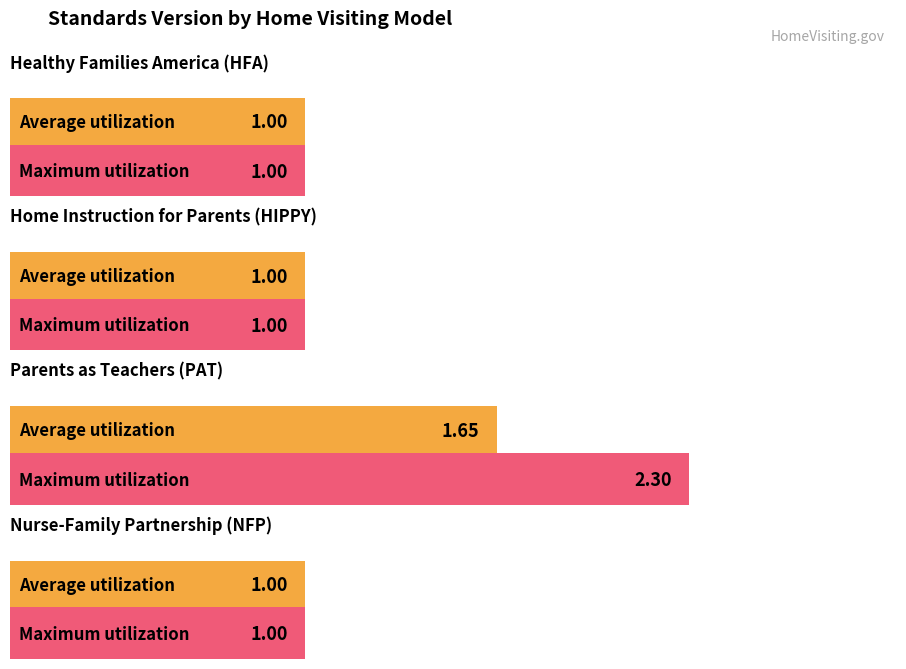

What is the lowest value of the Average Standards Version series?

1.0